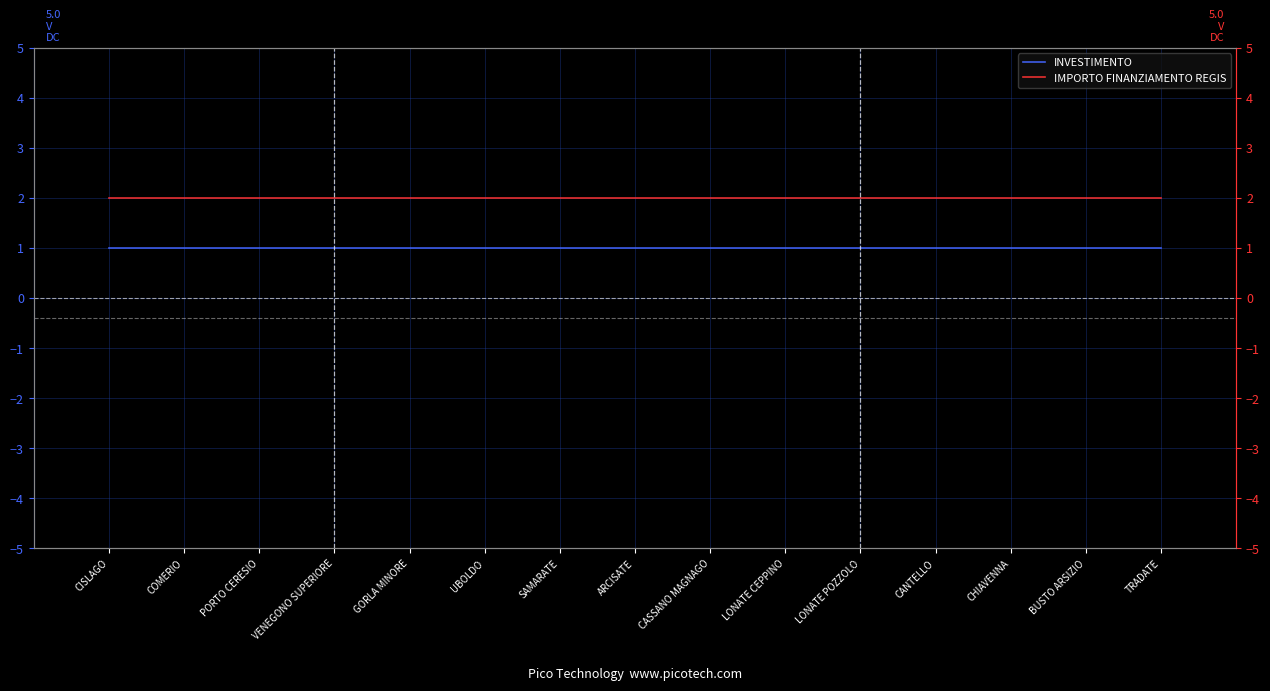

Which label corresponds to the largest value in the chart?

CISLAGO